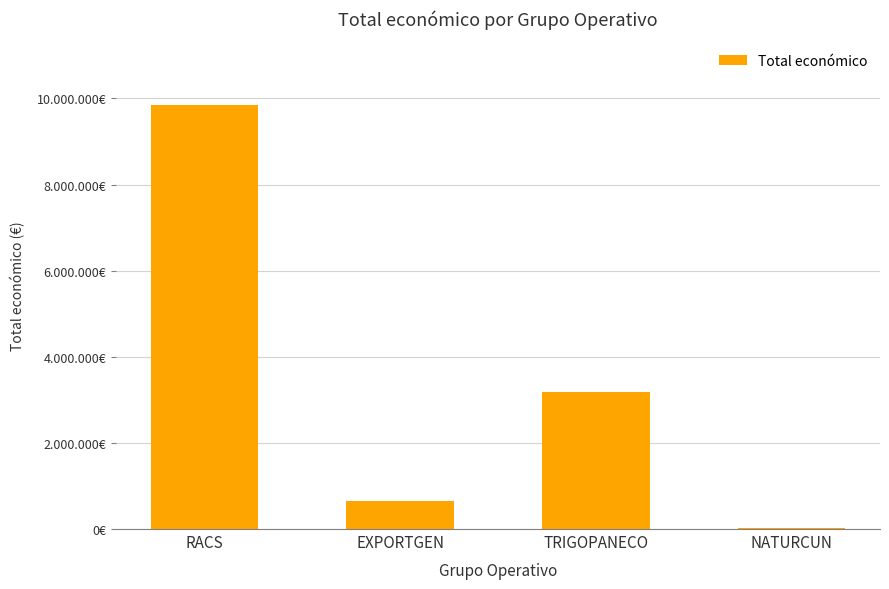

Between TRIGOPANECO and RACS, which is larger?

RACS